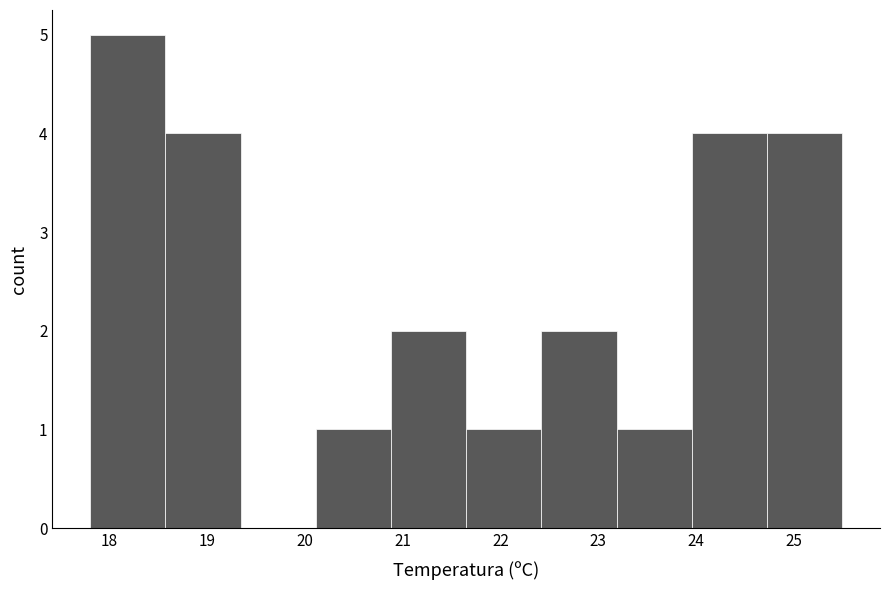

What is the height of the bar covering 22.42 to 23.19 on the x-axis? Neither the bar edges nor the heights are printed on the chart, so give them approximately, as read against the axes.

2